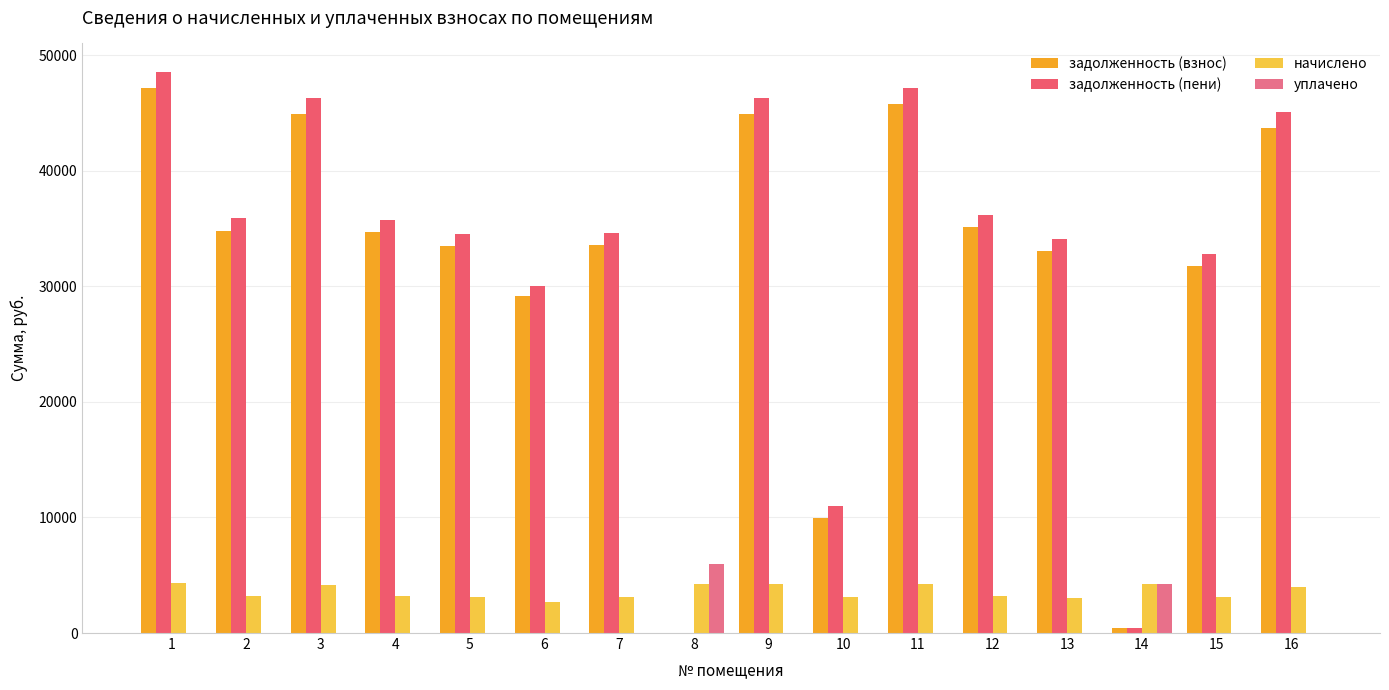

Rank the series at 15 from lowest to highest value.

уплачено, начислено, задолженность (взнос), задолженность (пени)